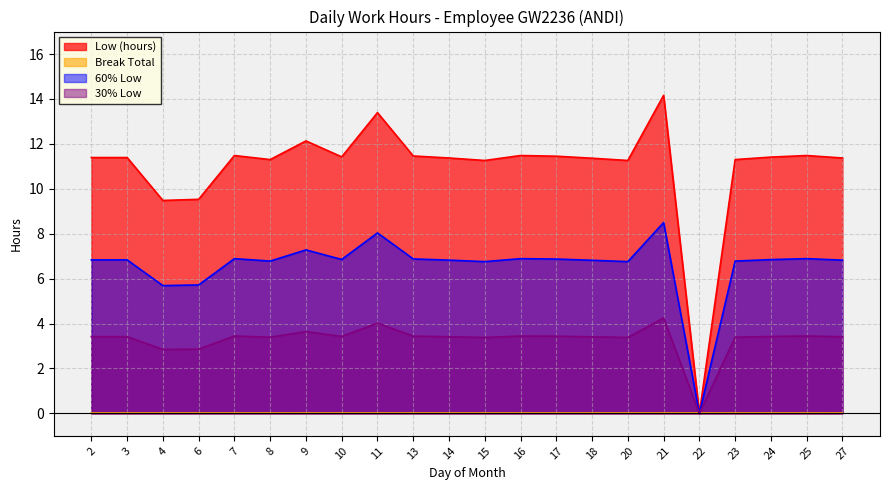

Reading left to right, list all the values displayed in this chart.

2=11.4	3=11.4	4=9.5	6=9.5	7=11.5	8=11.3	9=12.1	10=11.4	11=13.4	13=11.5	14=11.4	15=11.3	16=11.5	17=11.4	18=11.4	20=11.3	21=14.2	22=0.0	23=11.3	24=11.4	25=11.5	27=11.4